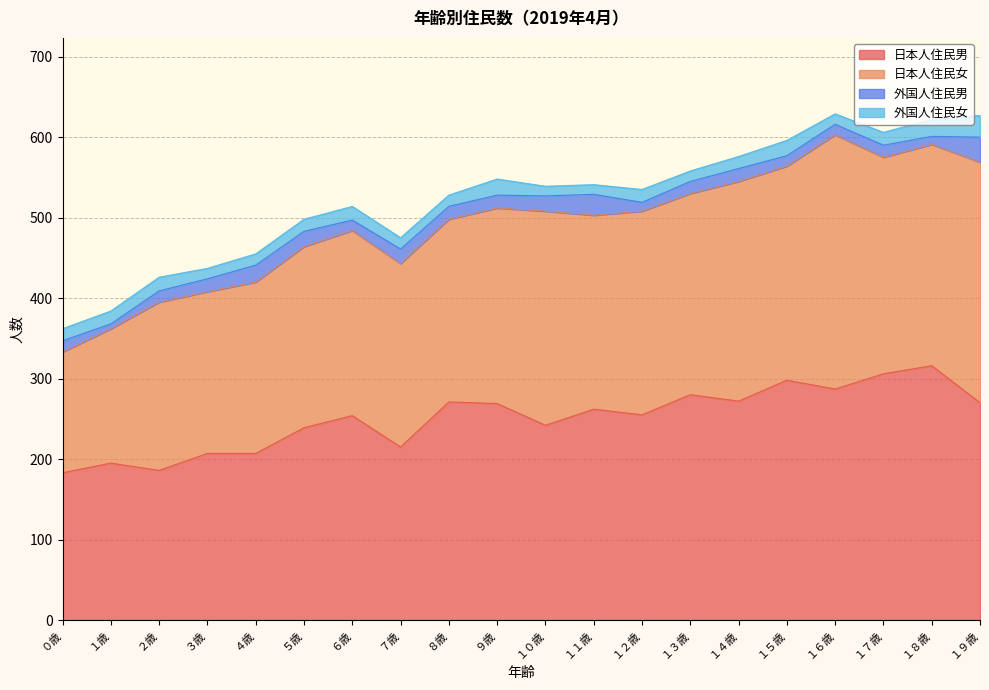

What is the label of the 7th point from the left?

６歳